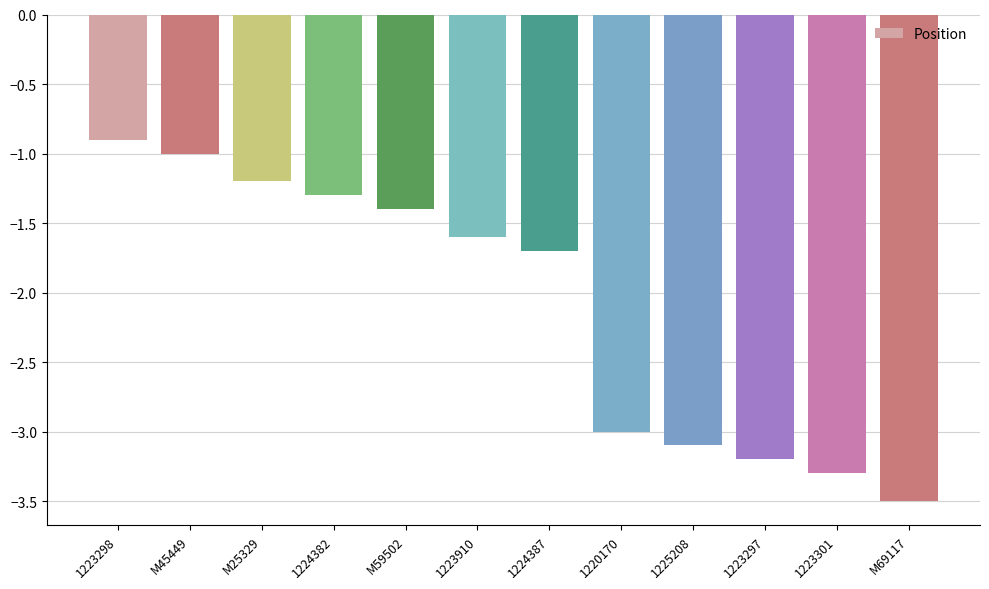

True or false: the data shows -3.0 at 1220170.

True